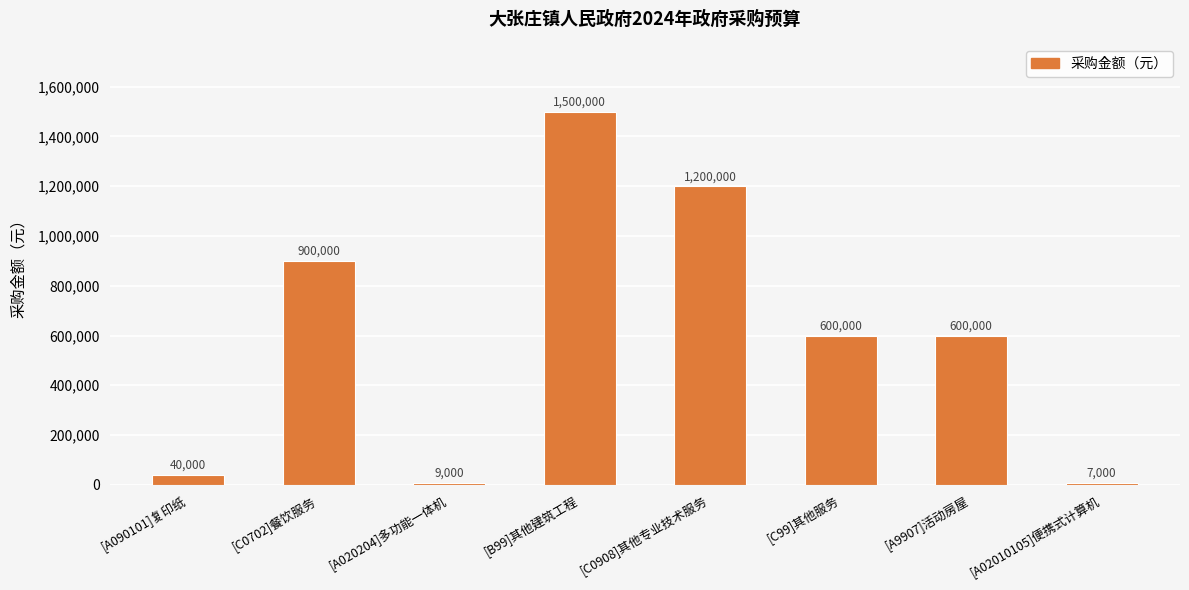

Reading left to right, extract all data points from this chart.

40000	900000	9000	1500000	1200000	600000	600000	7000